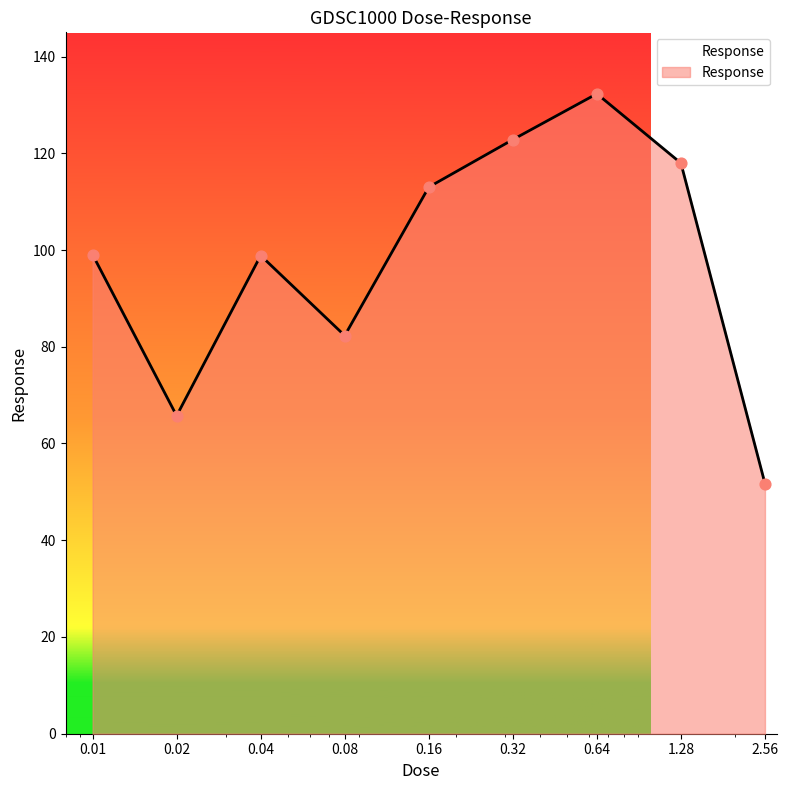

What is the greatest value displayed?

132.3